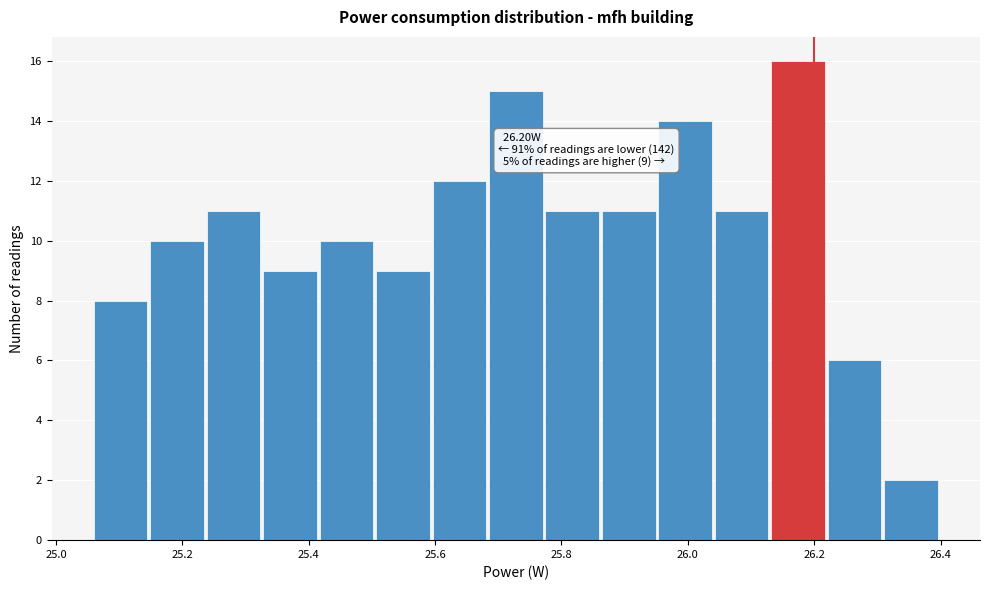

Over which range of the x-axis is the bar tallest?

26.14 to 26.22